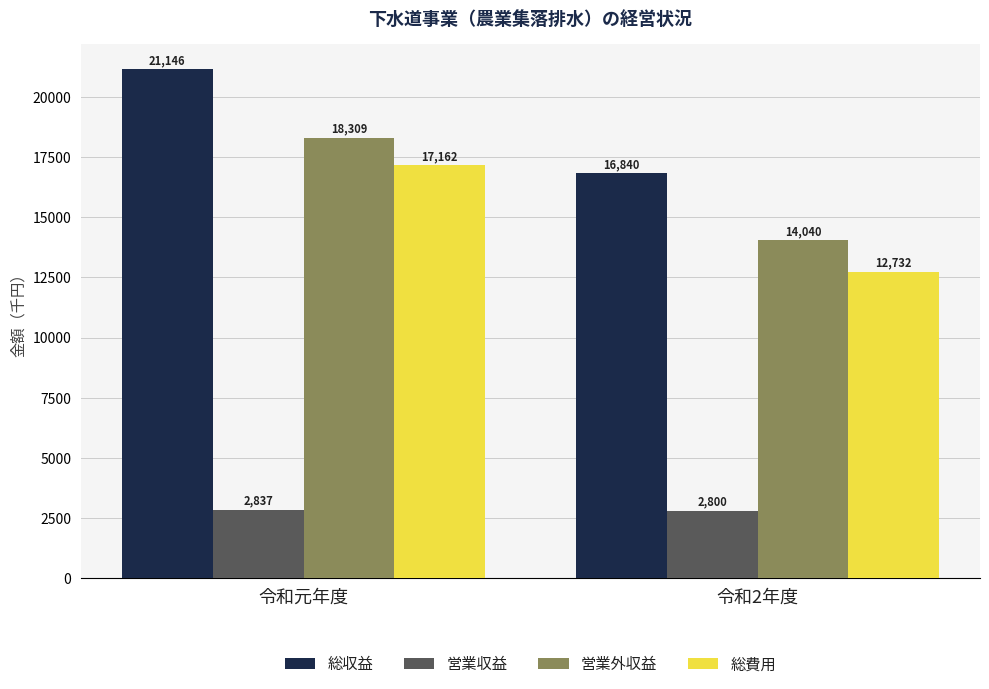

Count the number of data series in this chart.

4